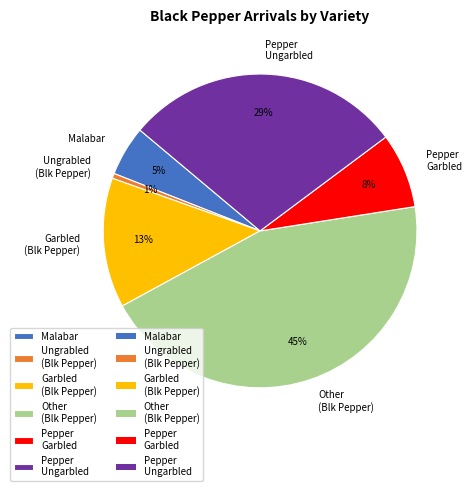

Is Ungrabled (Blk Pepper) the majority of the pie?

No